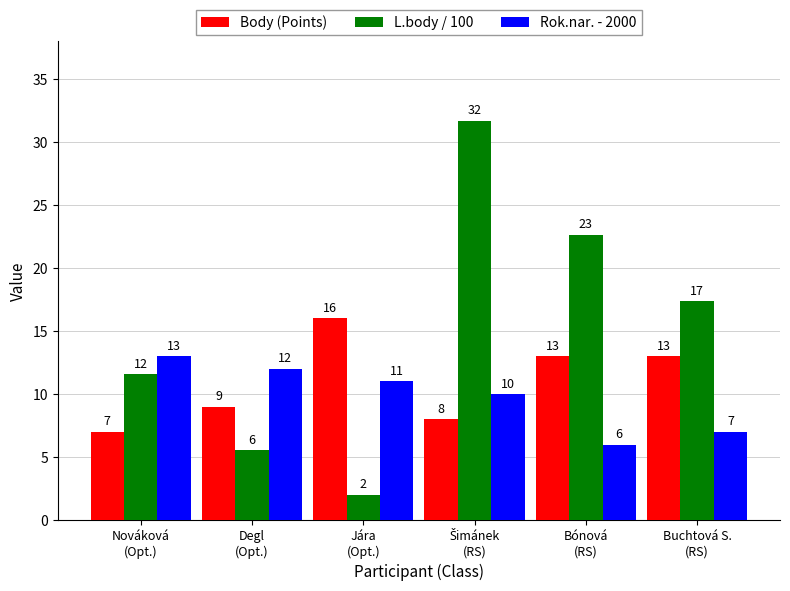

What is the greatest value displayed?

31.7